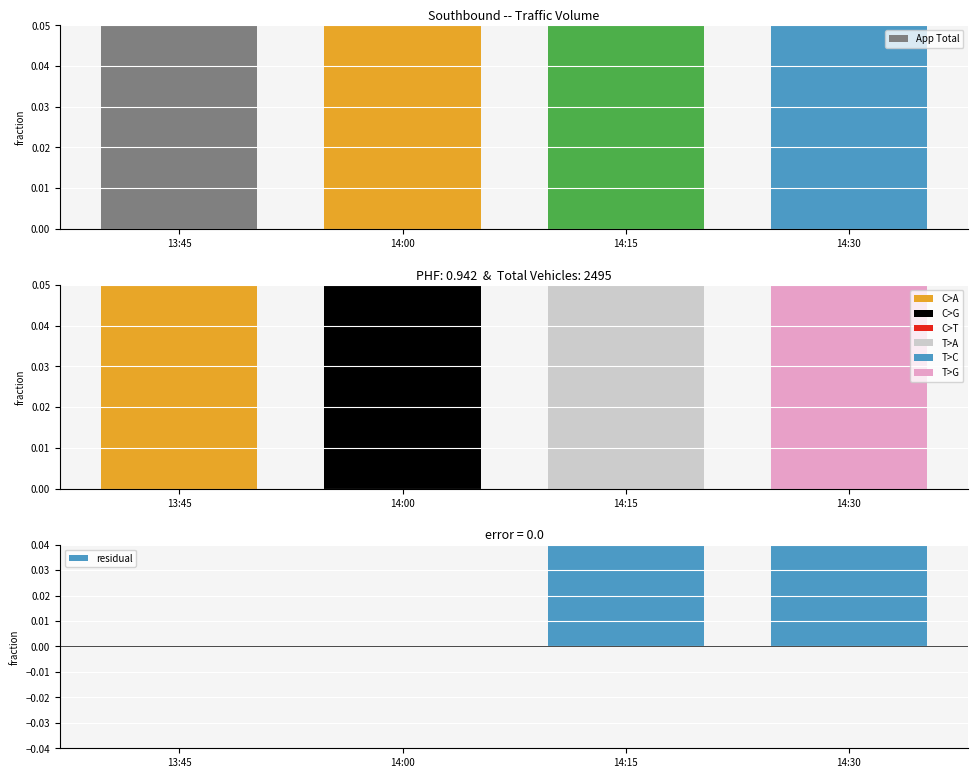

What is the sum of the values at 14:00 and 14:15?

0.5